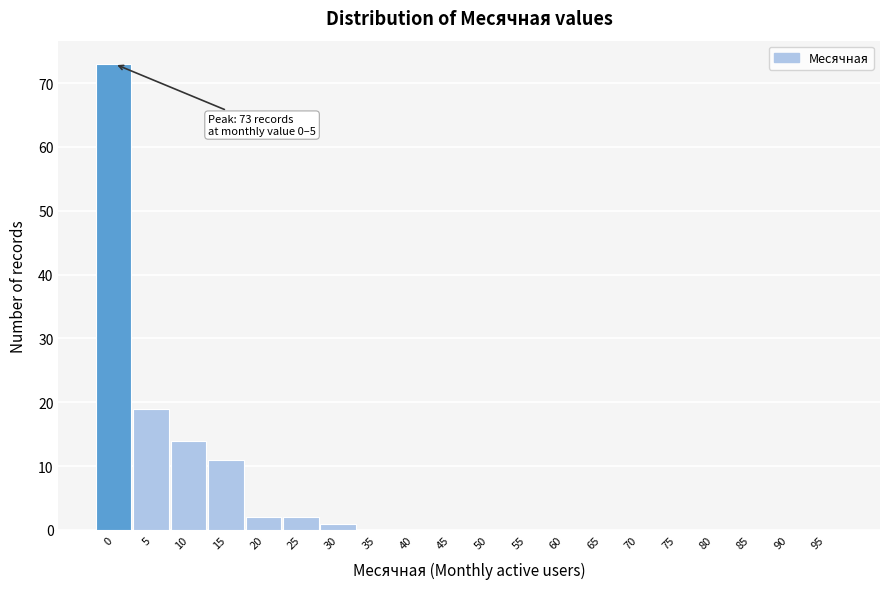

Reading left to right, extract all data points from this chart.

0=73	5=19	10=14	15=11	20=2	25=2	30=1	35=0	40=0	45=0	50=0	55=0	60=0	65=0	70=0	75=0	80=0	85=0	90=0	95=0